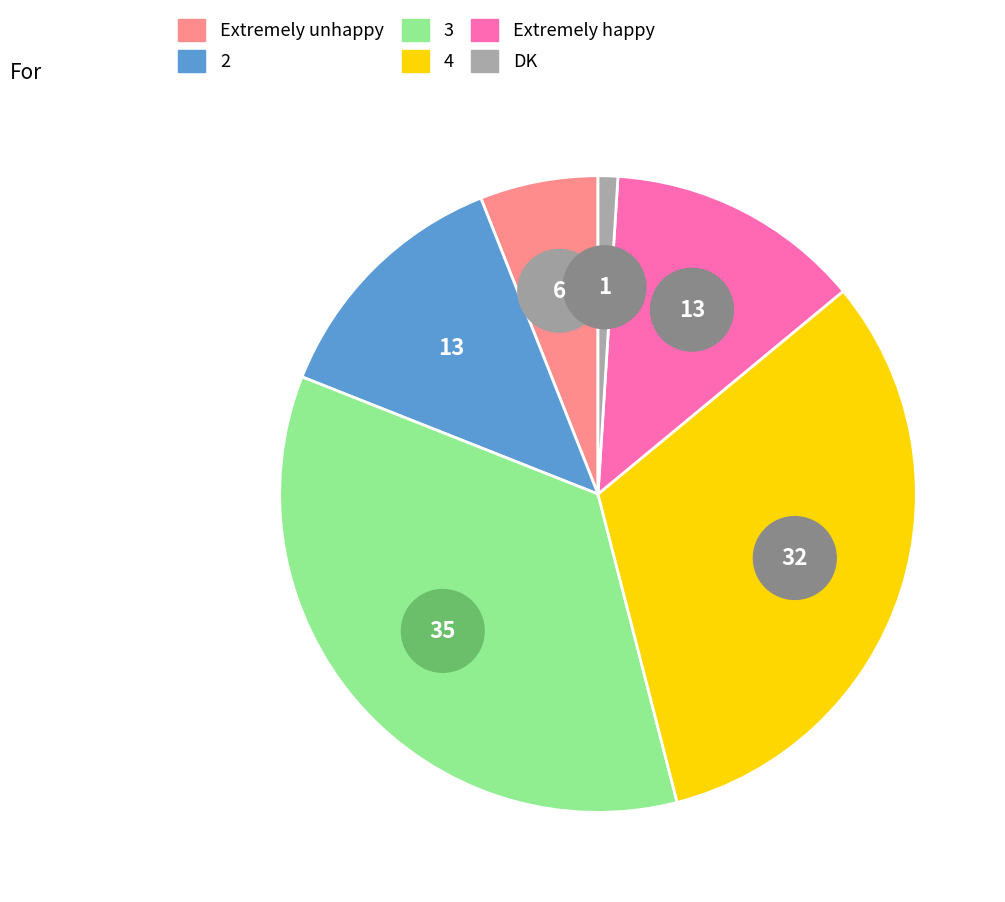

To the nearest percent, what portion does 3 represent?

35%